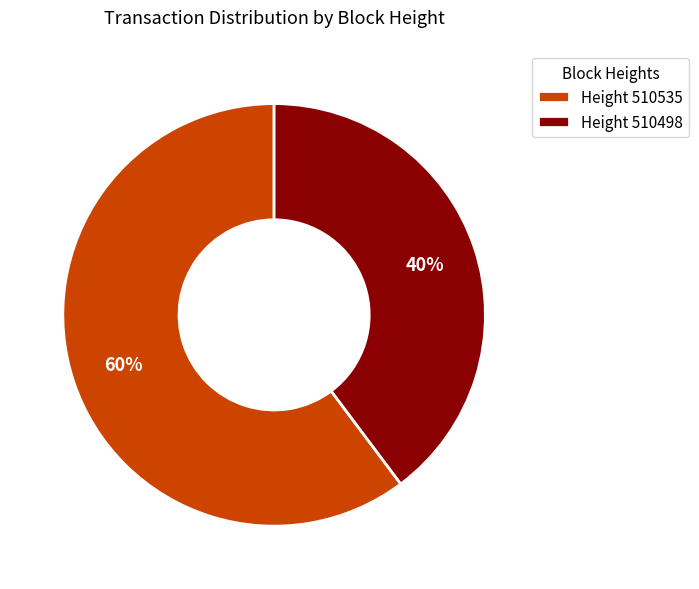

Do Height 510535 and Height 510498 together represent more than half of the pie?

Yes